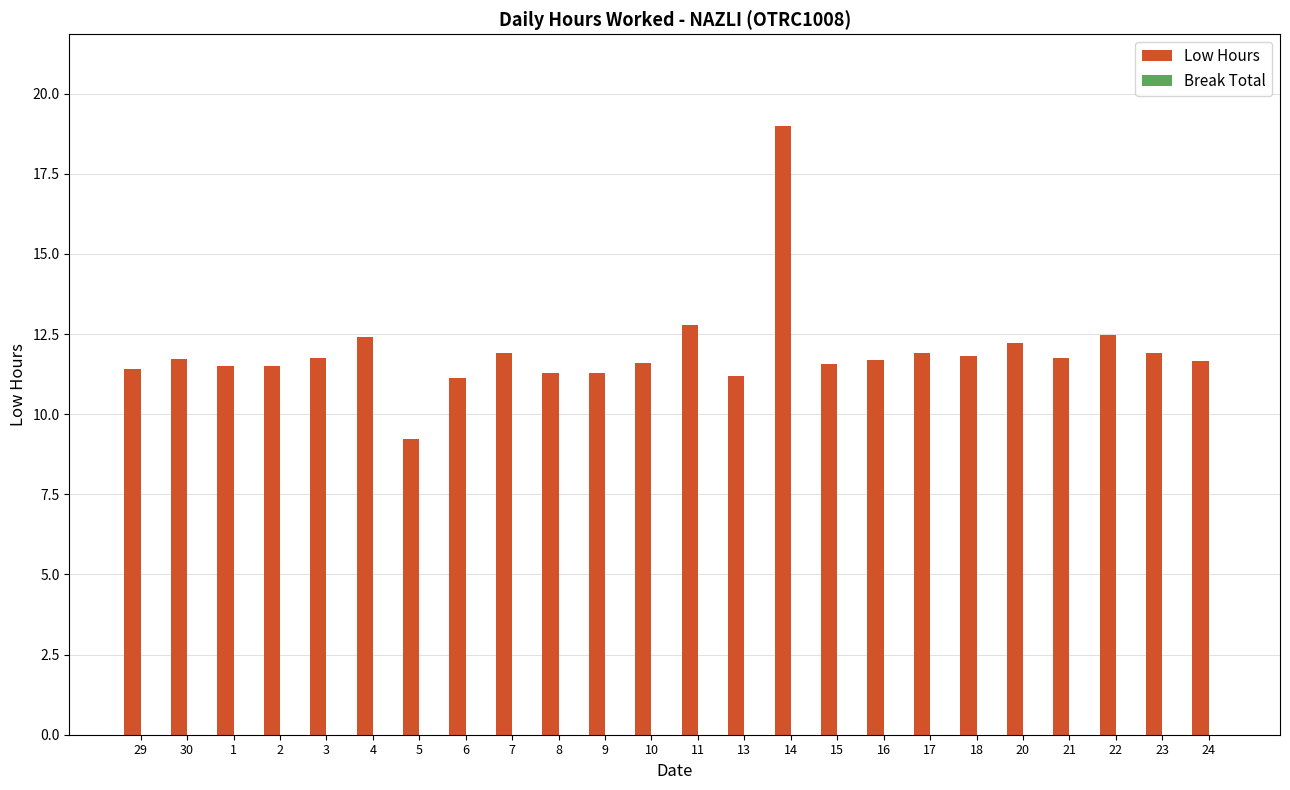

What position from the right is 8?

15